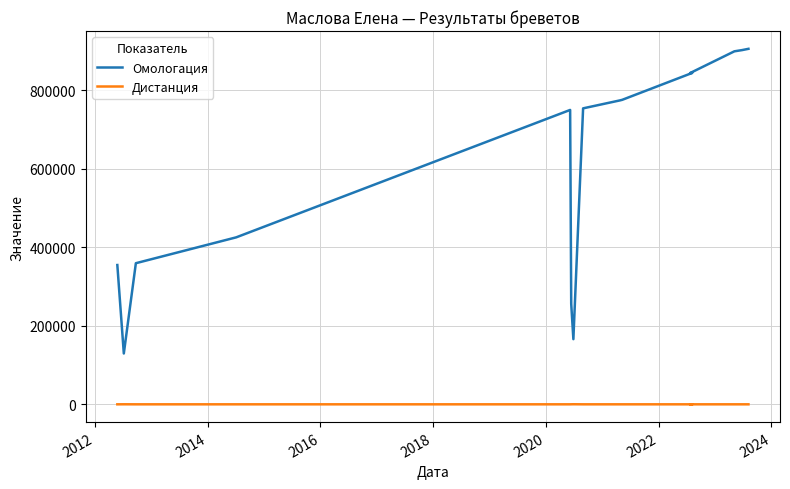

Which series has the largest total across all categories?

Омологация